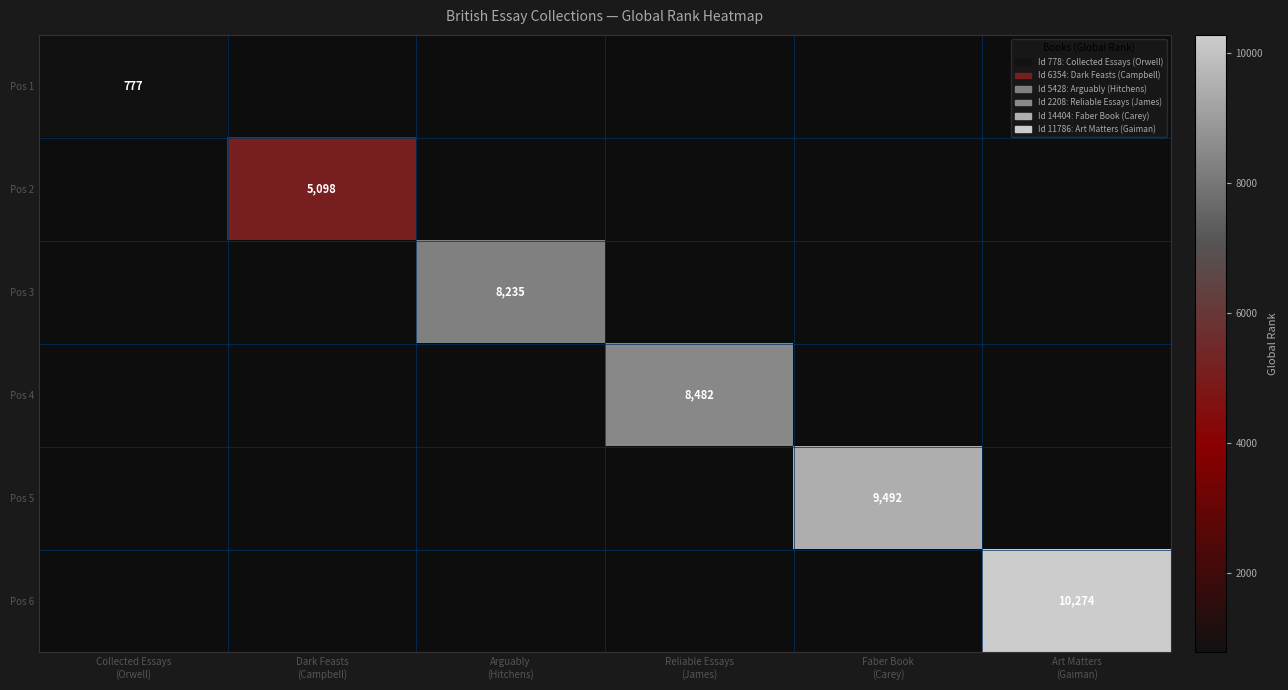

Which series has the largest range (max minus min)?

Pos 1